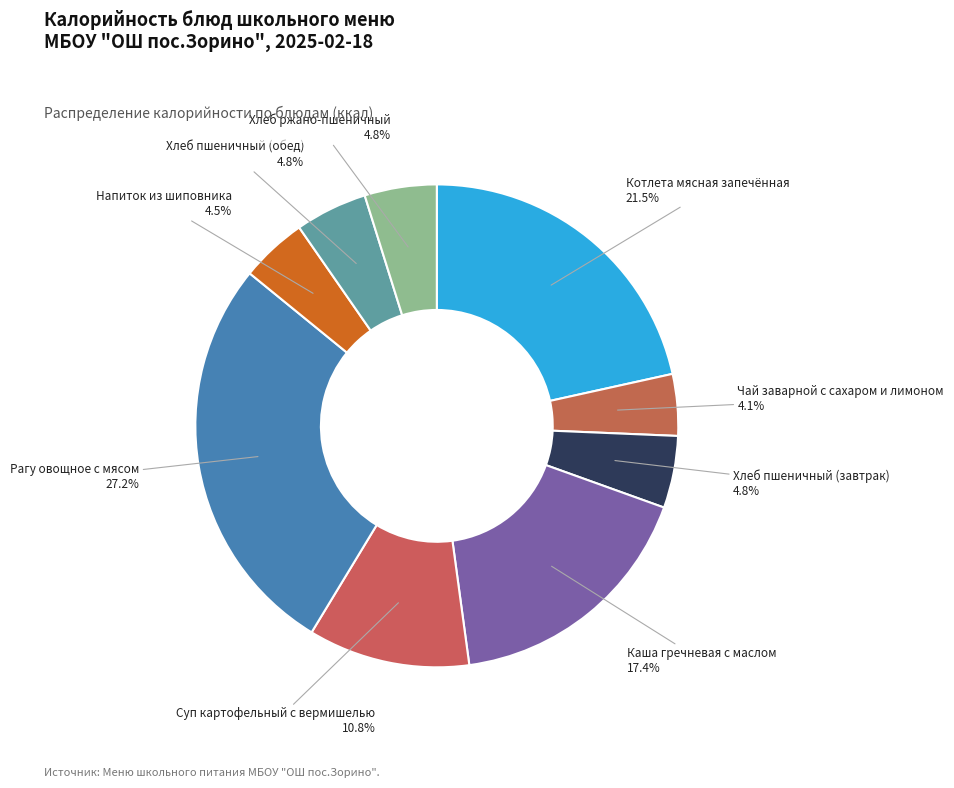

How many segments does this pie chart have?

9